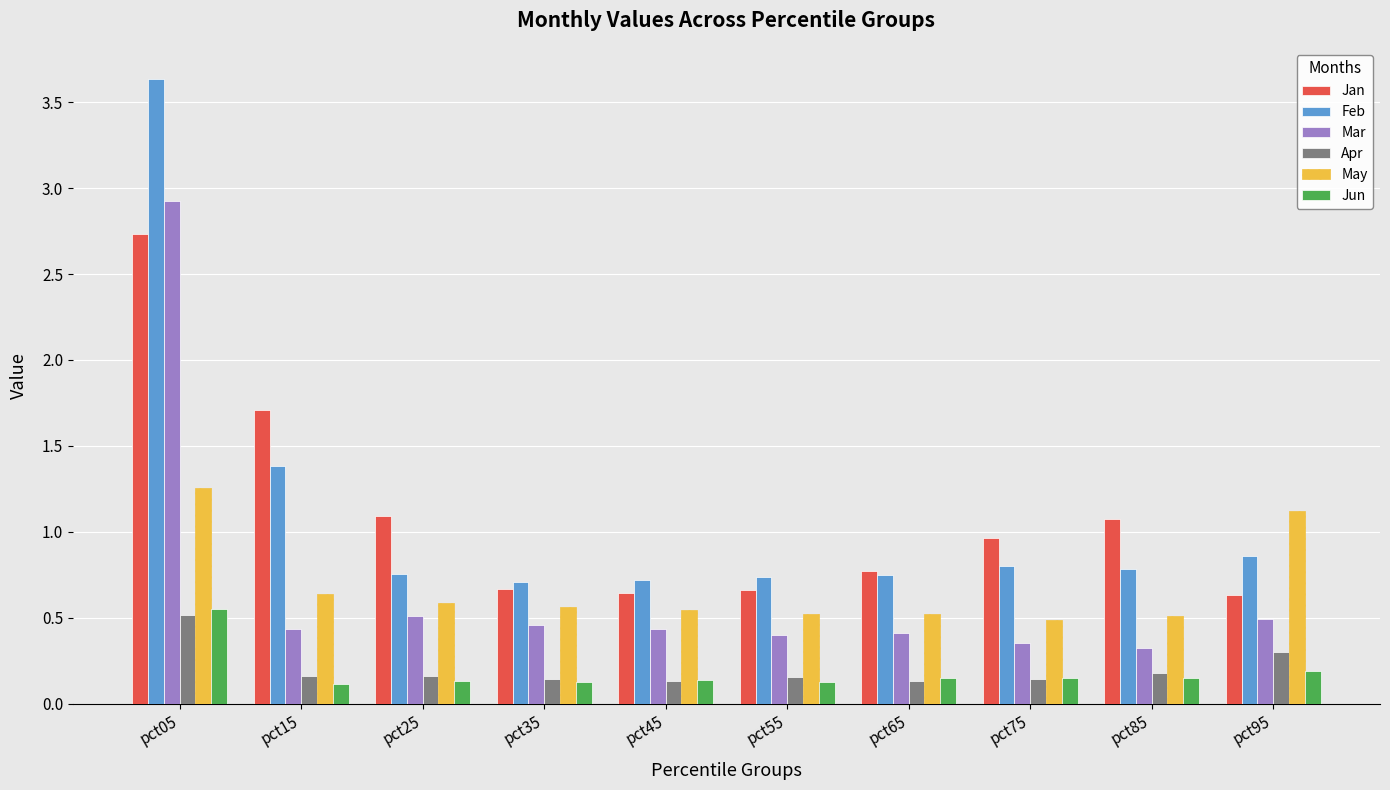

Is the value of Feb at pct05 greater than the value of Jan at pct35?

Yes